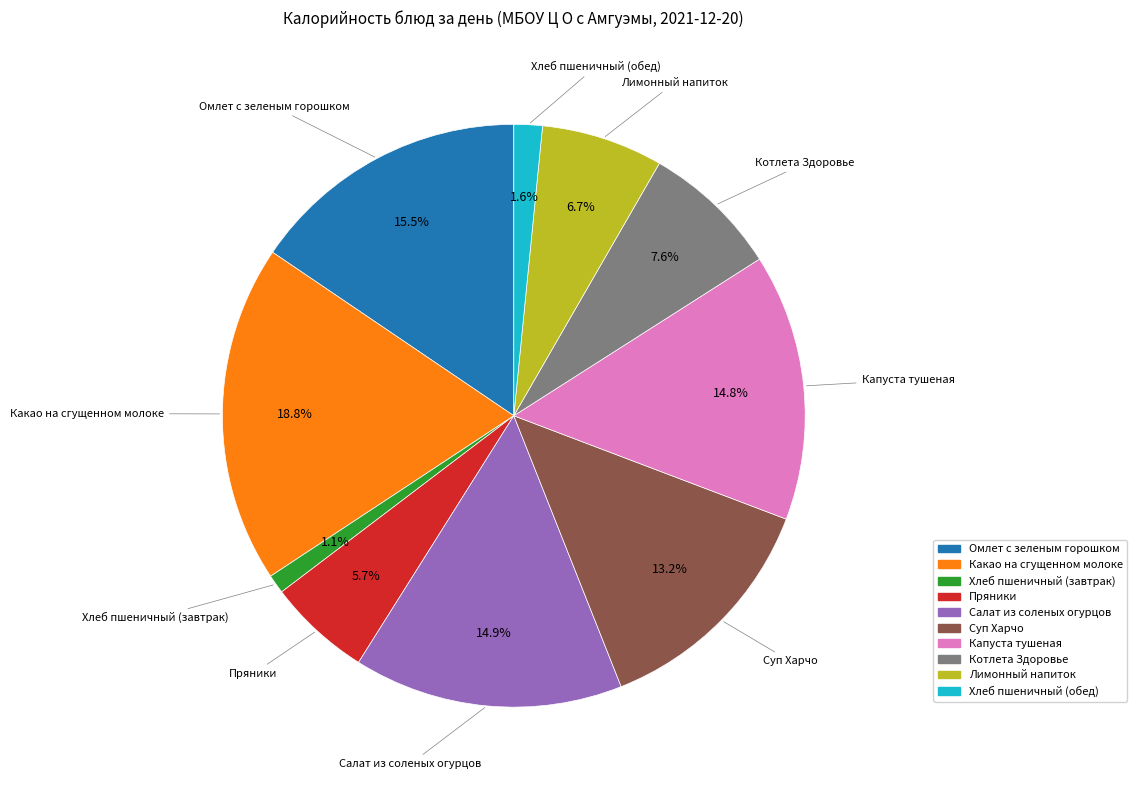

Combined, what portion of the pie is Капуста тушеная and Какао на сгущенном молоке?

33.6%